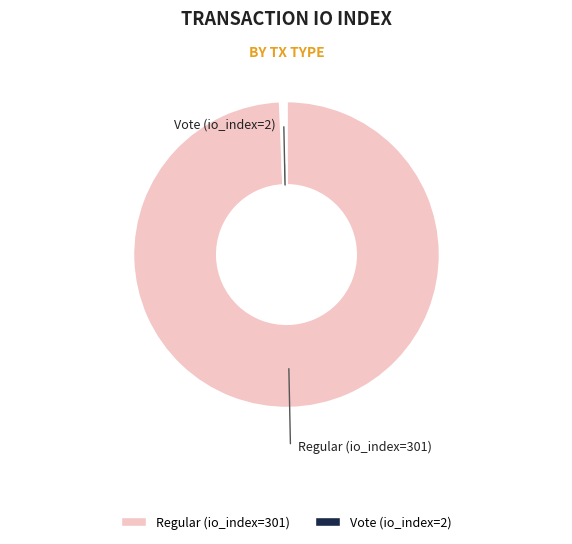

What is the change in value from Regular (io_index=301) to Vote (io_index=2)?

-299